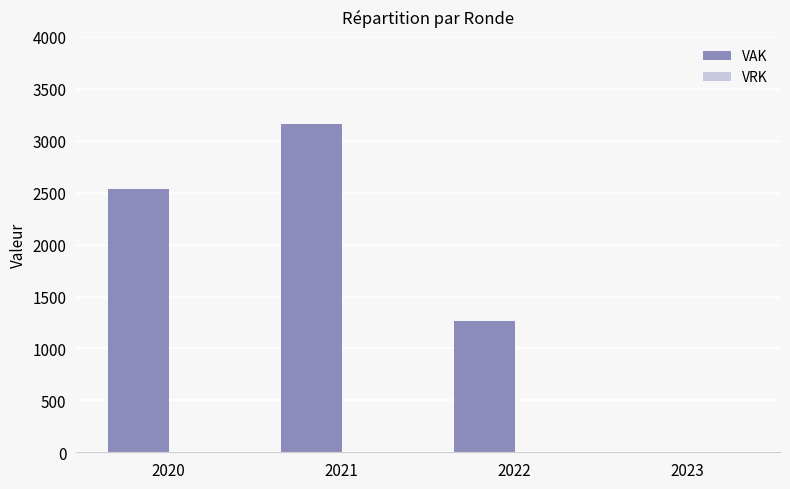

What is the change in value from 2020 to 2022?

-1266